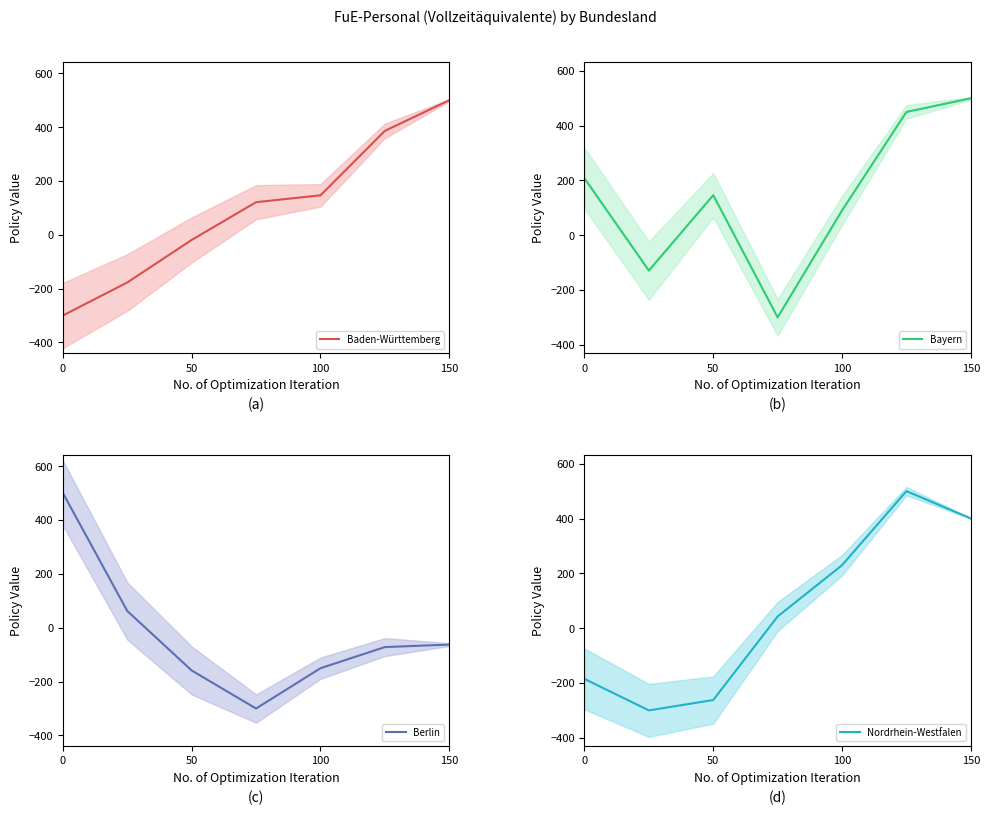

How many lines are shown in the chart?

4